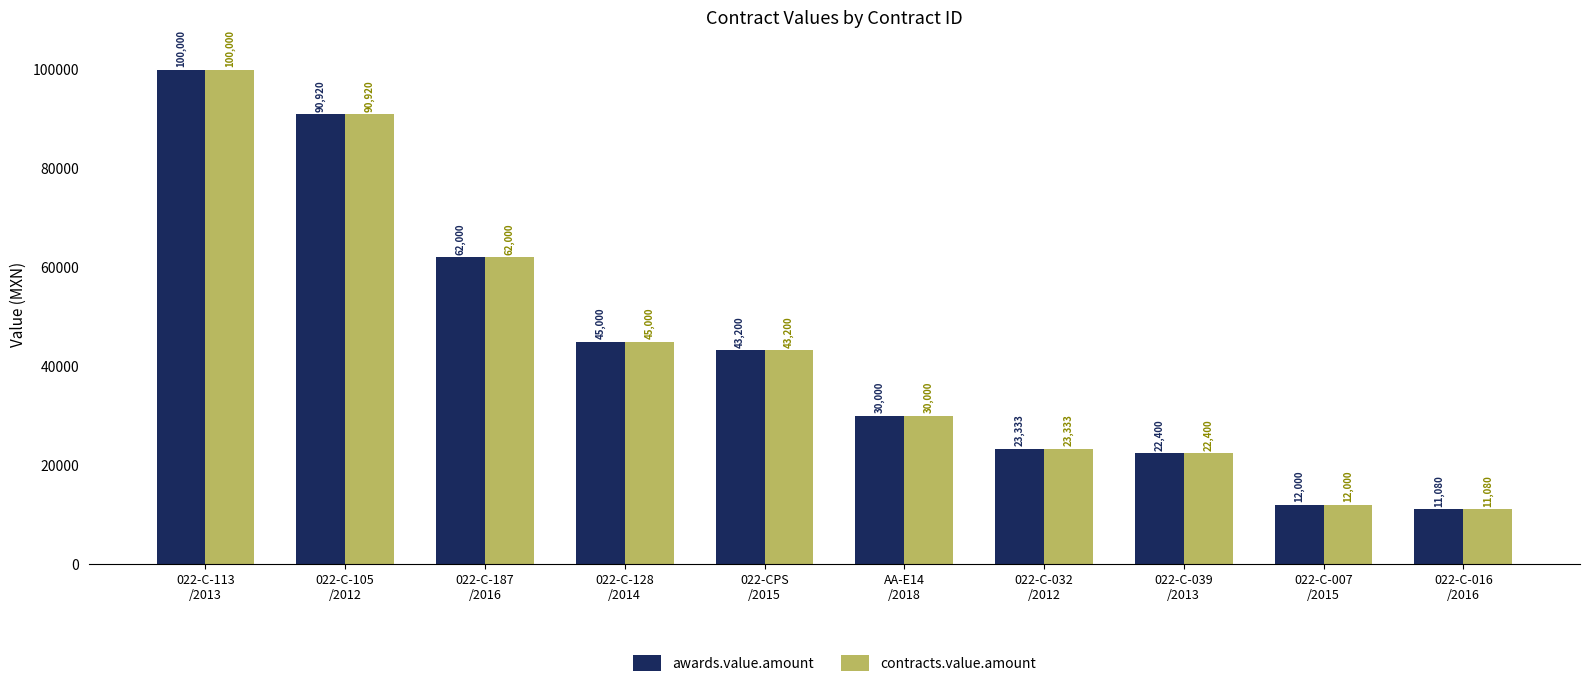

What is the difference between the maximum and minimum values in the awards.value.amount series?

88920.0